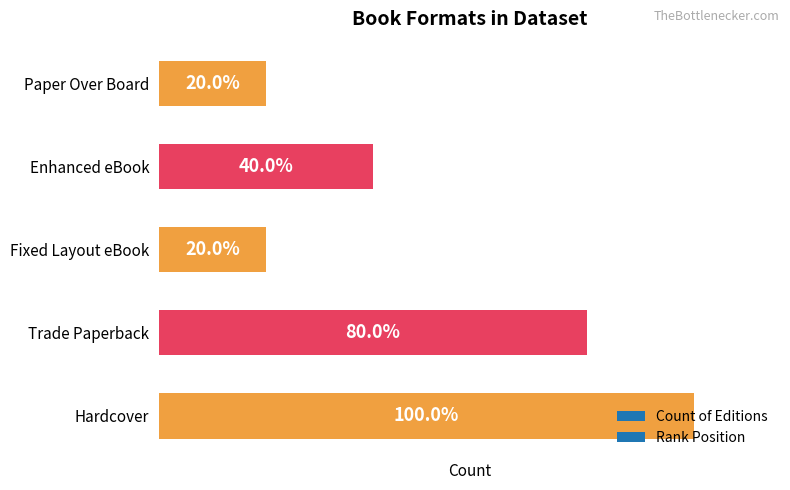

Does the chart contain any negative values?

No